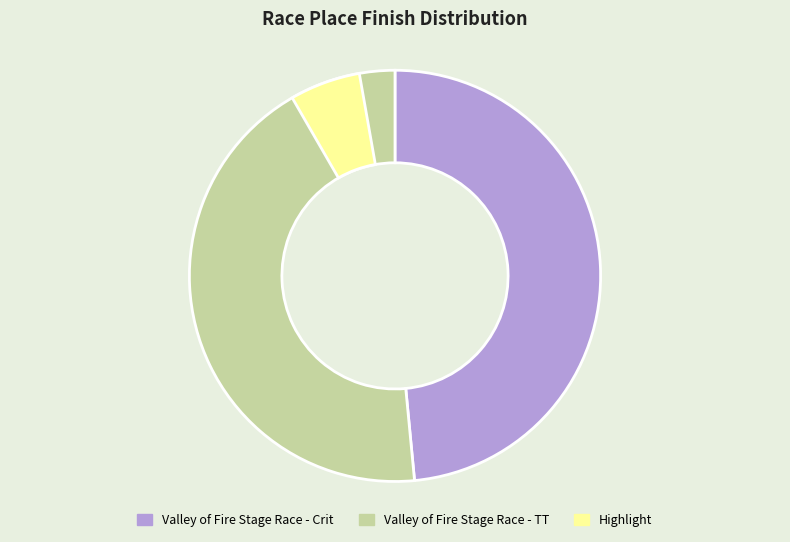

How many segments does this pie chart have?

2